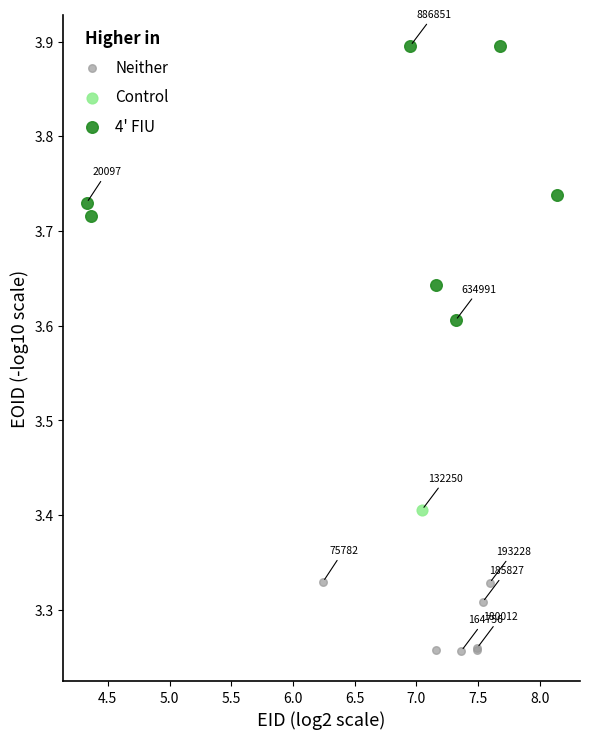

What are all the series names shown in the legend?

Neither, Control, 4' FIU